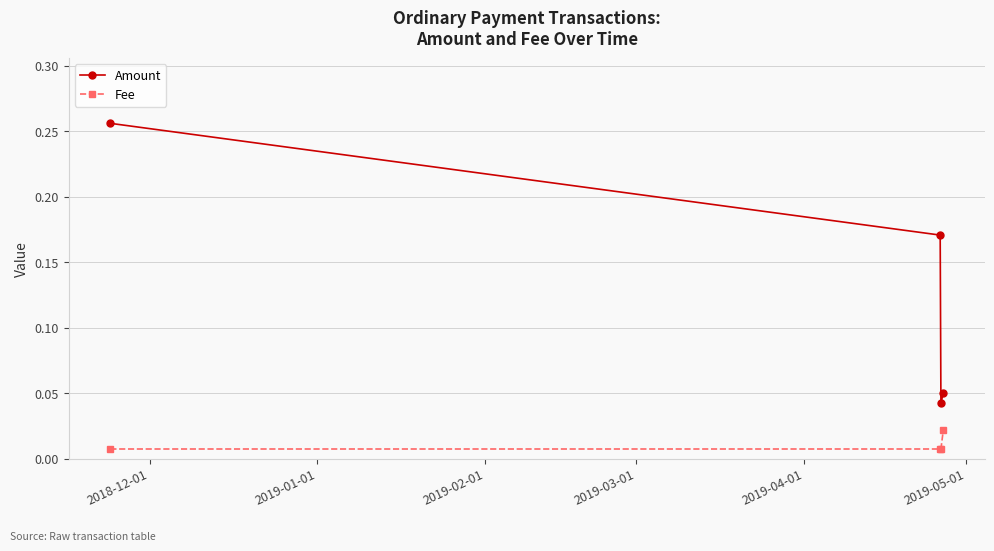

What are all the series names shown in the legend?

Amount, Fee